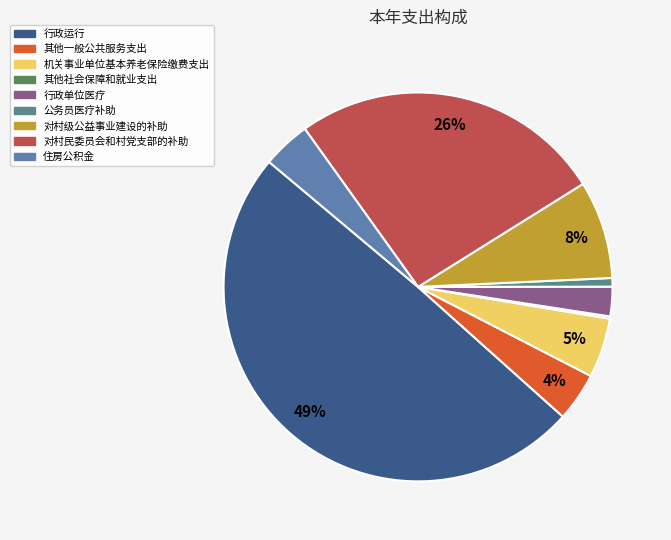

Count the number of slices in the pie.

9